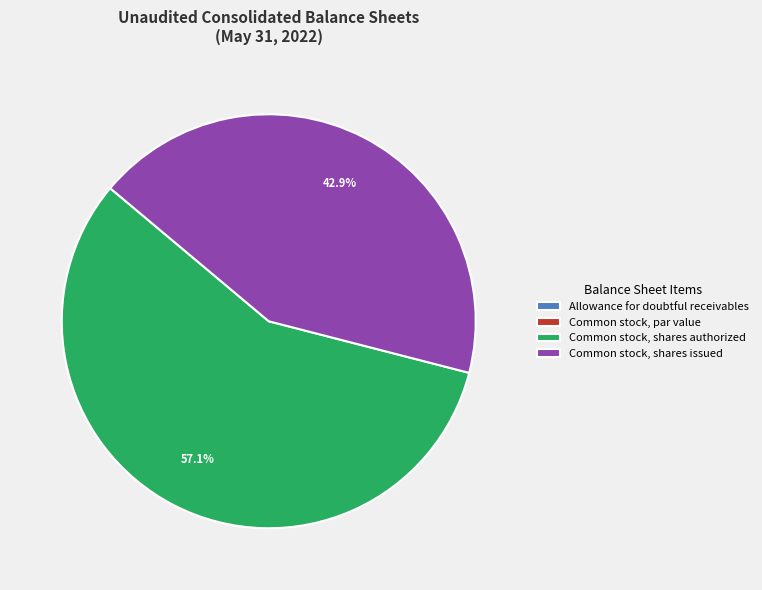

To the nearest percent, what is the difference between the largest and smallest slice percentages?

57%